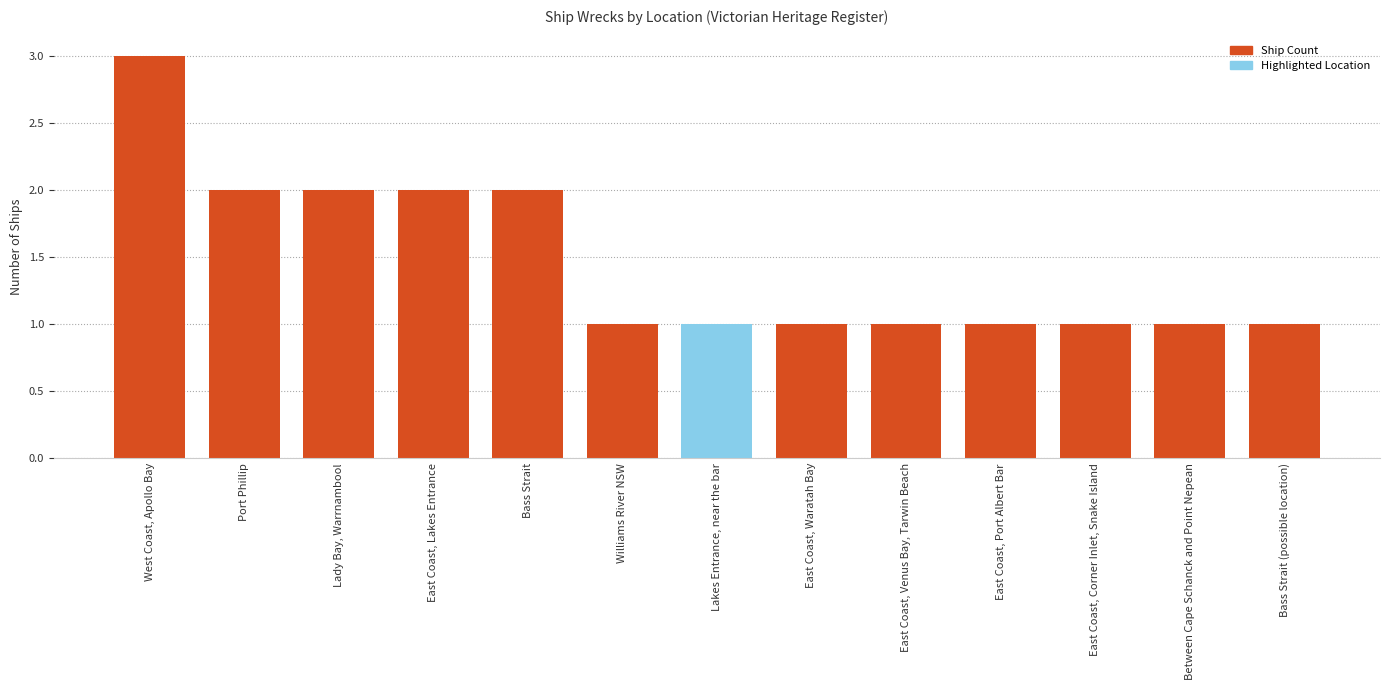

The value at Williams River NSW is 2. True or false?

False